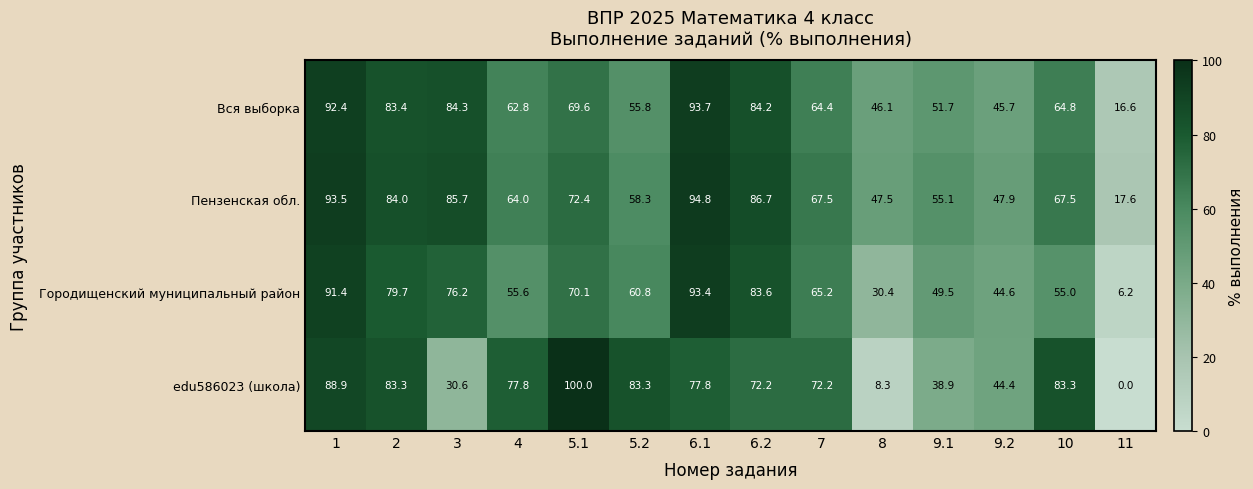

How many values in the Пензенская обл. series are below 67?

6